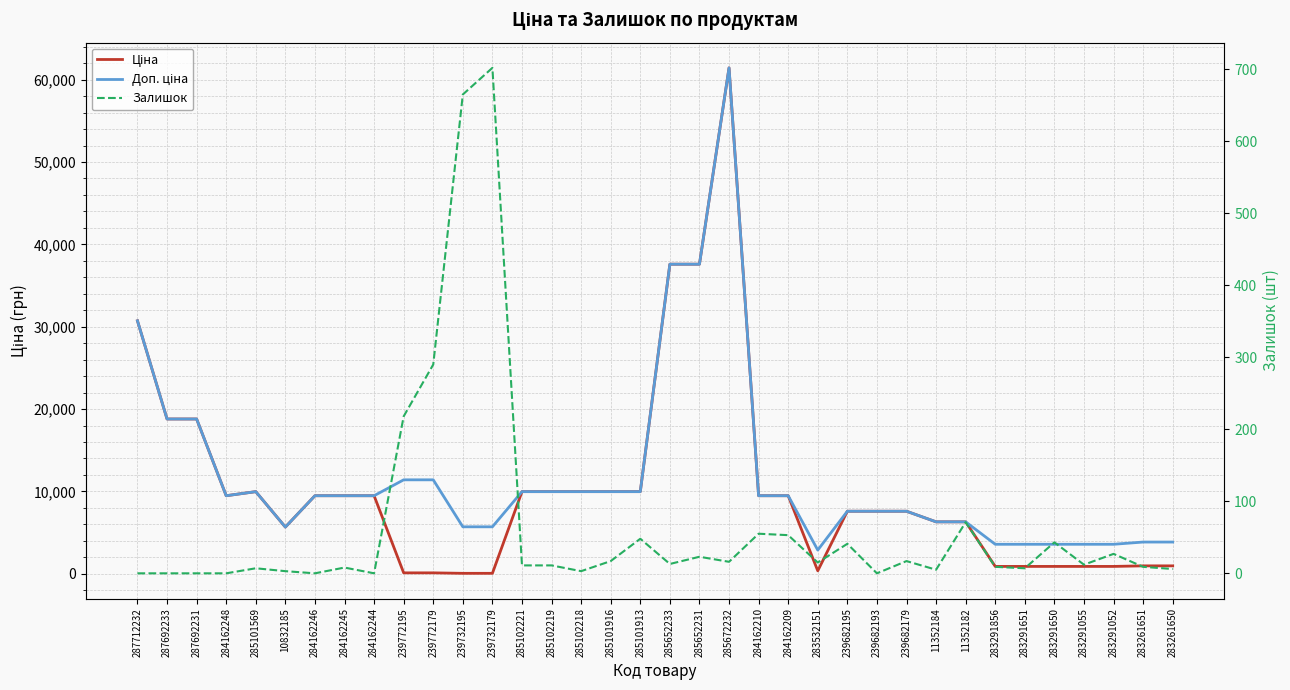

At which category does Ціна reach its first local peak?

285101569